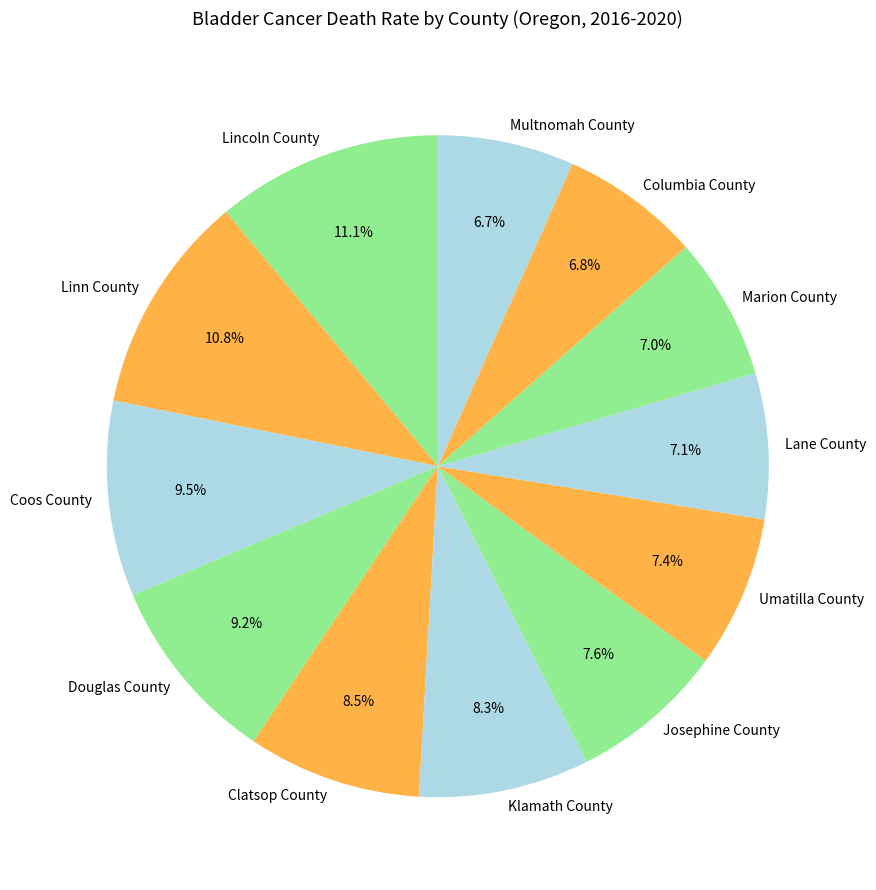

Combined, do Columbia County and Clatsop County account for over 50%?

No